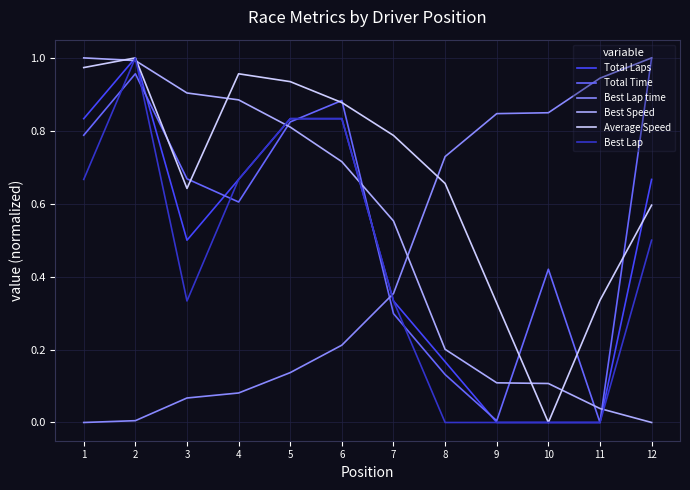

Between which two adjacent categories do Best Speed and Best Lap time first intersect?

7 and 8